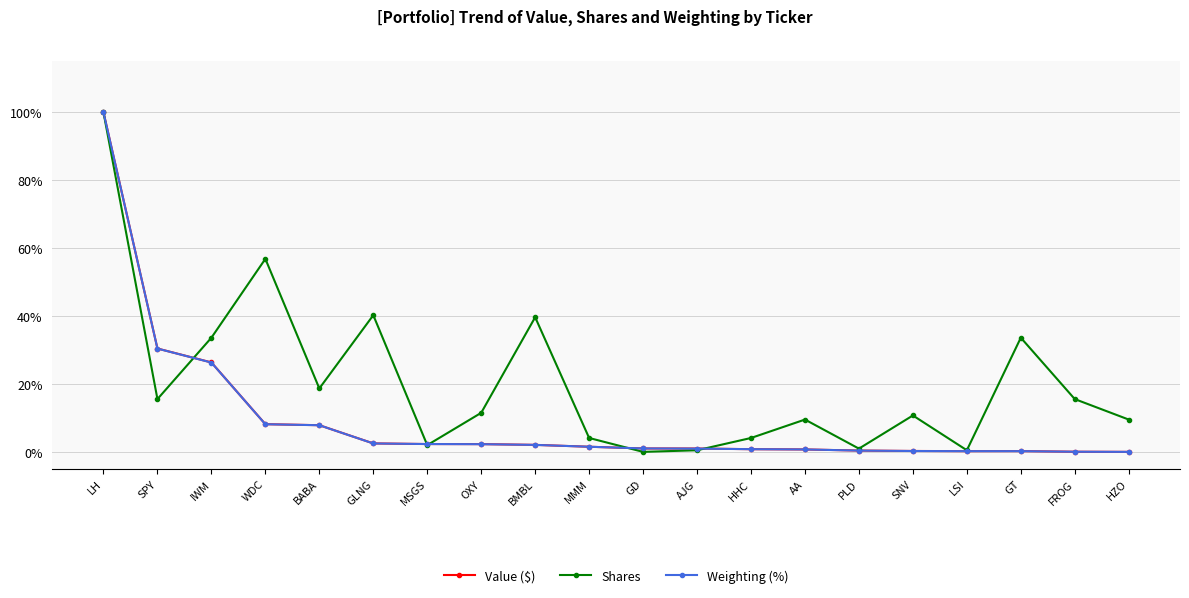

What is the highest value of the Shares series?

100.0